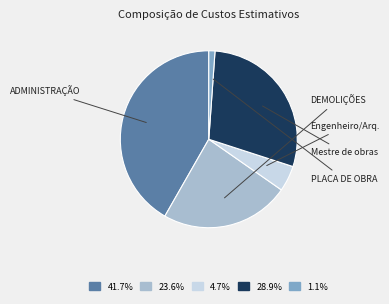

How many slices are in this pie chart?

5